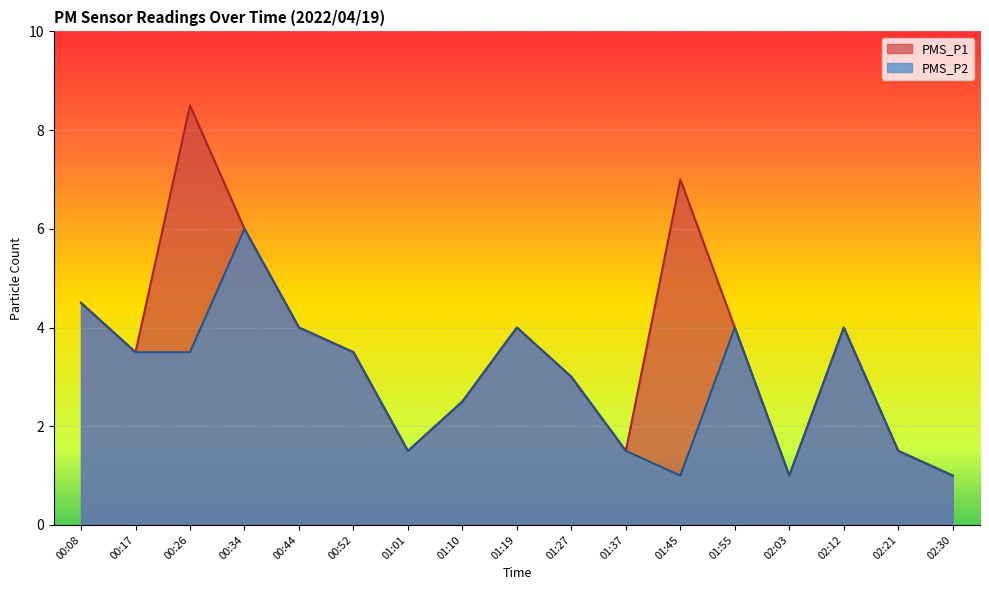

Reading left to right, transcribe all the data shown in this chart.

PMS_P1: 4.5	3.5	8.5	6.0	4.0	3.5	1.5	2.5	4.0	3.0	1.5	7.0	4.0	1.0	4.0	1.5	1.0
PMS_P2: 4.5	3.5	3.5	6.0	4.0	3.5	1.5	2.5	4.0	3.0	1.5	1.0	4.0	1.0	4.0	1.5	1.0